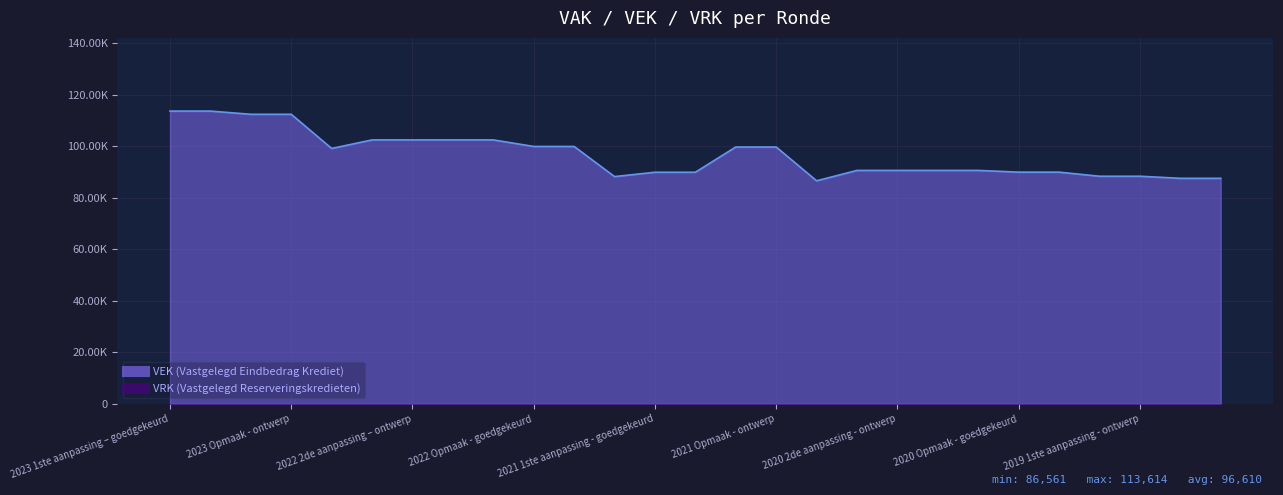

How many lines are shown in the chart?

2